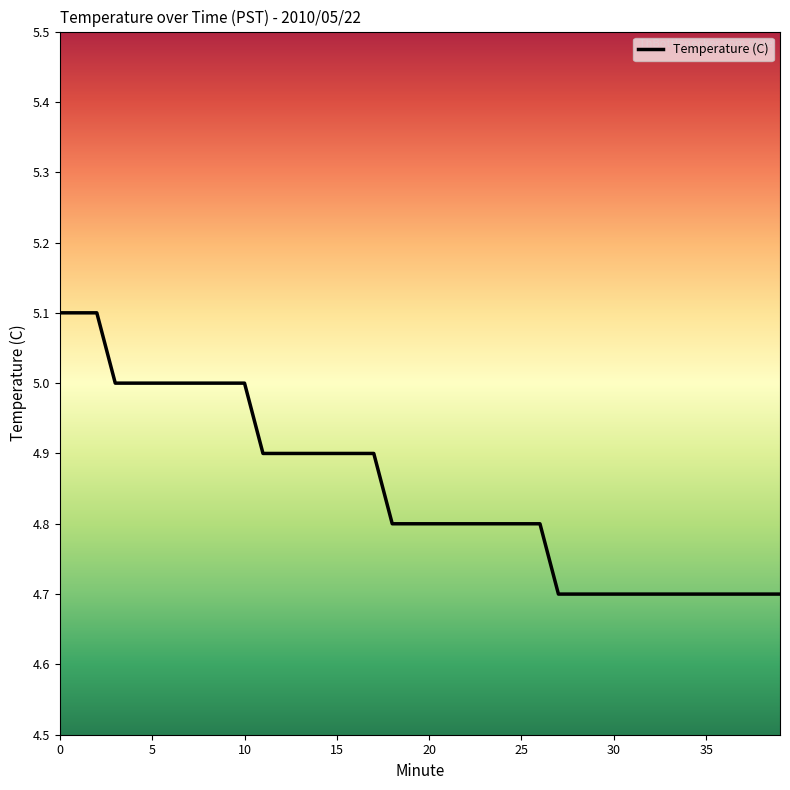

How many values are between 4 and 5?

37